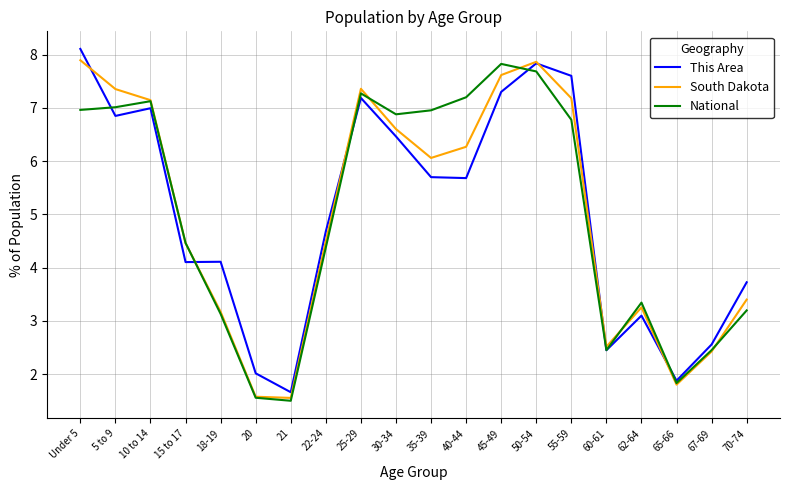

Reading left to right, list all the values displayed in this chart.

This Area: Under 5=8.1	5 to 9=6.8	10 to 14=7.0	15 to 17=4.1	18-19=4.1	20=2.0	21=1.7	22-24=4.7	25-29=7.2	30-34=6.5	35-39=5.7	40-44=5.7	45-49=7.3	50-54=7.8	55-59=7.6	60-61=2.4	62-64=3.1	65-66=1.9	67-69=2.6	70-74=3.7
South Dakota: Under 5=7.9	5 to 9=7.4	10 to 14=7.1	15 to 17=4.5	18-19=3.2	20=1.6	21=1.6	22-24=4.5	25-29=7.4	30-34=6.6	35-39=6.1	40-44=6.3	45-49=7.6	50-54=7.9	55-59=7.2	60-61=2.5	62-64=3.3	65-66=1.8	67-69=2.4	70-74=3.4
National: Under 5=7.0	5 to 9=7.0	10 to 14=7.1	15 to 17=4.5	18-19=3.1	20=1.6	21=1.5	22-24=4.4	25-29=7.3	30-34=6.9	35-39=7.0	40-44=7.2	45-49=7.8	50-54=7.7	55-59=6.8	60-61=2.5	62-64=3.3	65-66=1.8	67-69=2.5	70-74=3.2